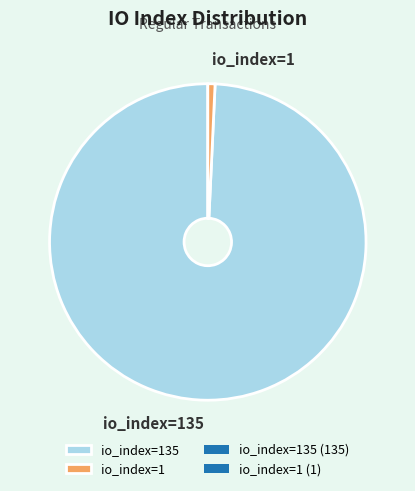

Combined, do io_index=1 and io_index=135 account for over 50%?

Yes